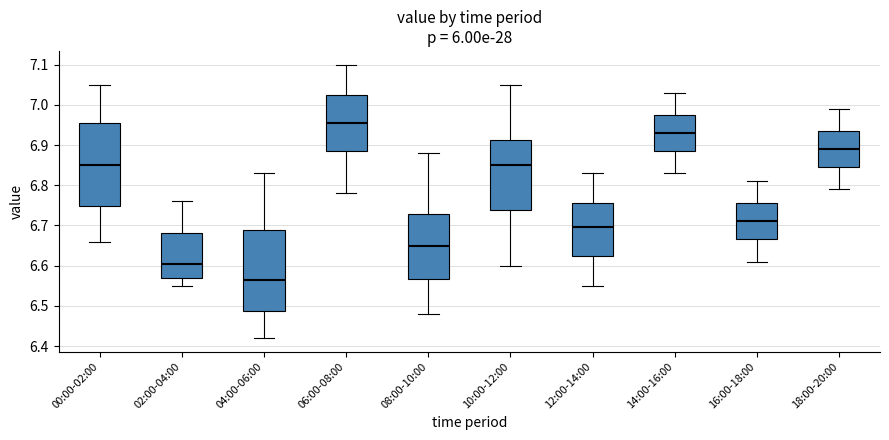

Which box's median line is the highest?

06:00-08:00